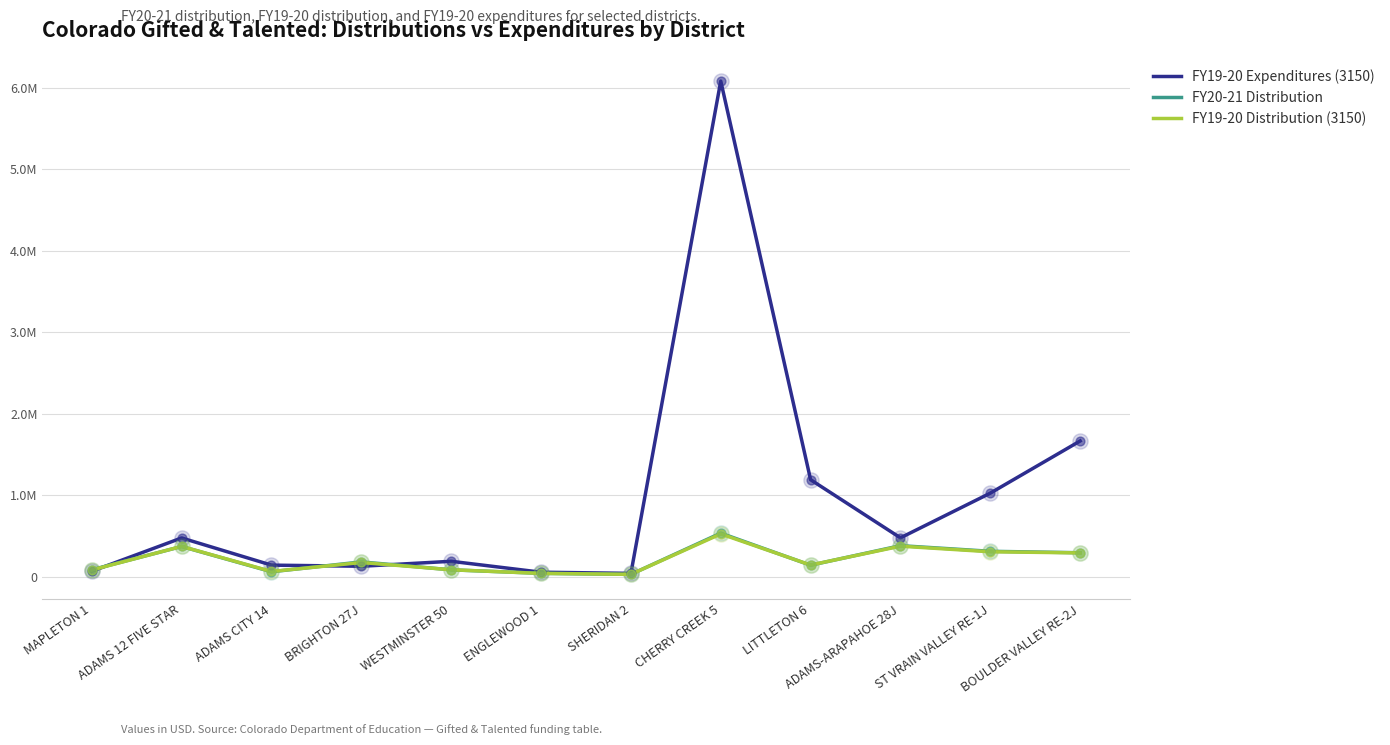

What are all the series names shown in the legend?

FY19-20 Expenditures (3150), FY20-21 Distribution, FY19-20 Distribution (3150)